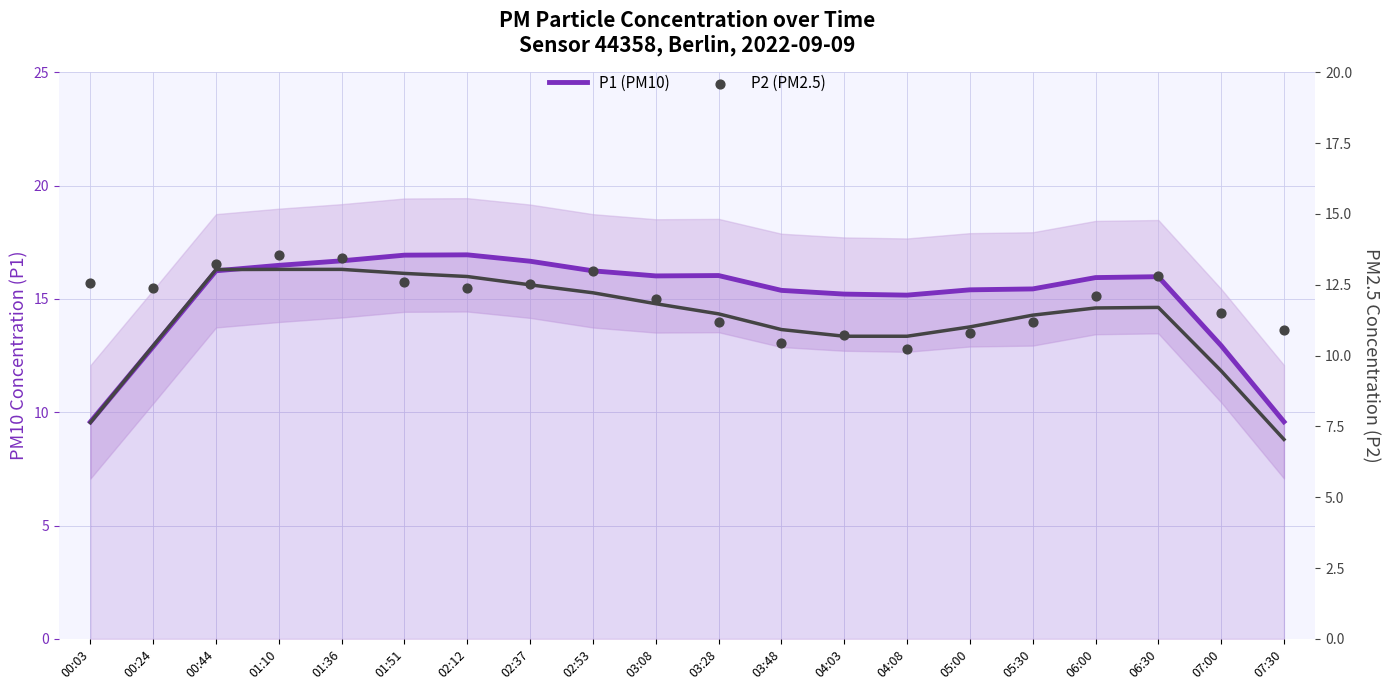

What are all the series names shown in the legend?

P1 (PM10), P2 (PM2.5)